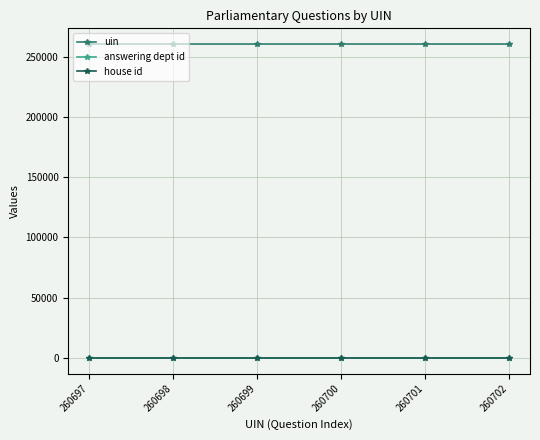

Reading left to right, extract all data points from this chart.

uin: 260697	260698	260699	260700	260701	260702
answering dept id: 1	1	1	1	1	1
house id: 1	1	1	1	1	1